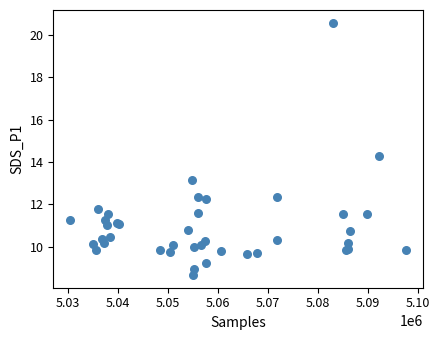

What Y value in the scatter plot is closest to 14?

14.3